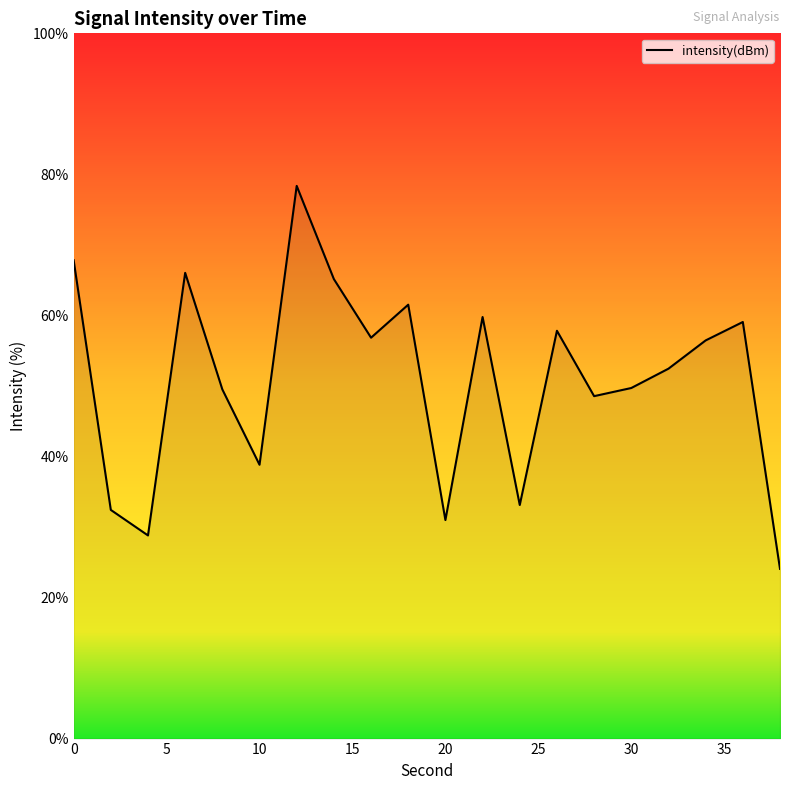

What is the average value?

50.9